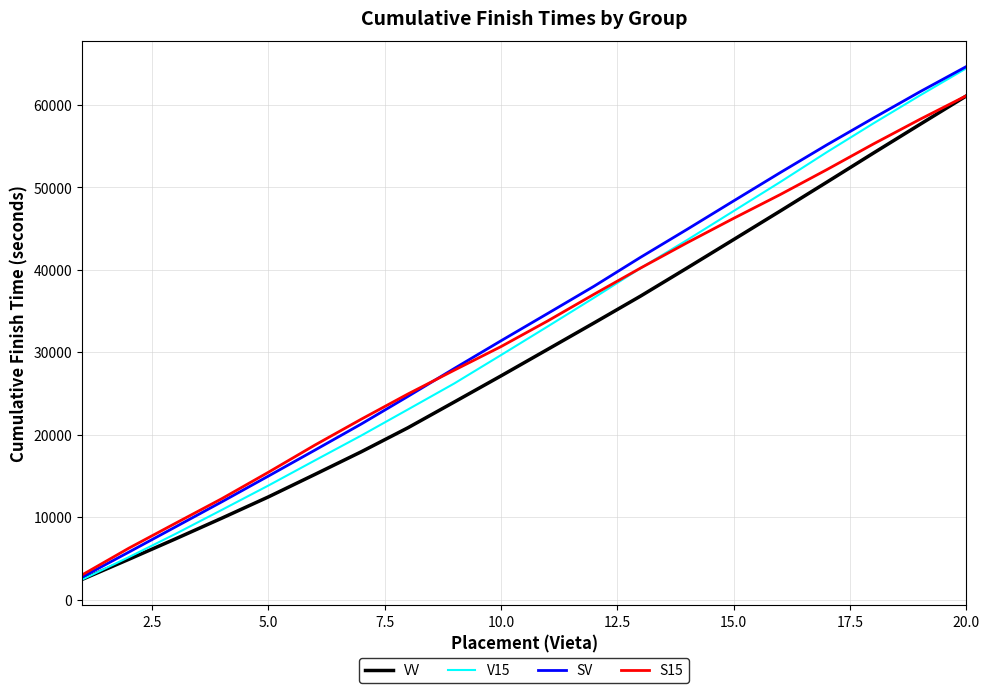

How many values in the V15 series are below 33101?

10